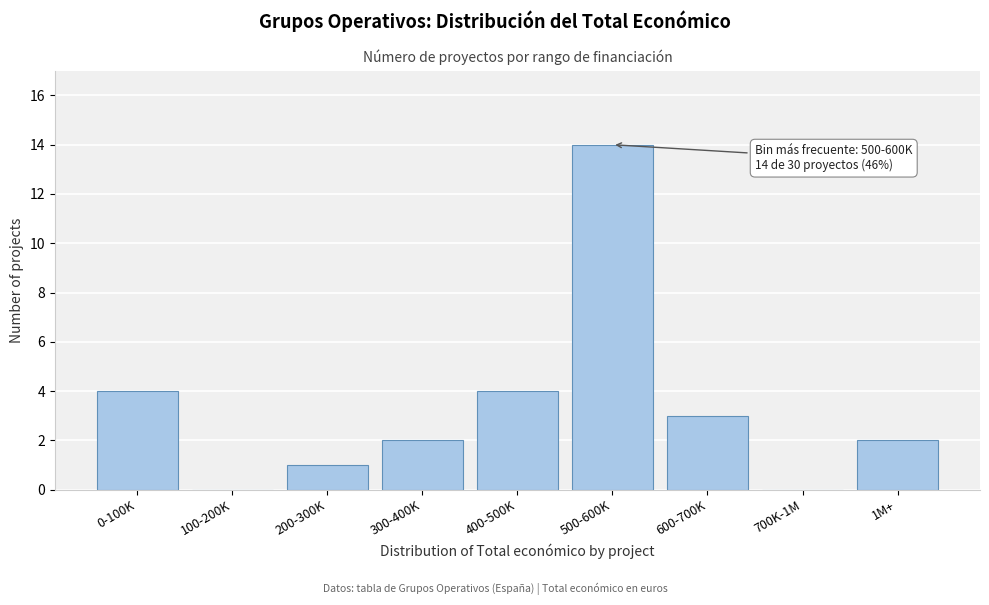

Reading left to right, extract all data points from this chart.

0-100K=4	100-200K=0	200-300K=1	300-400K=2	400-500K=4	500-600K=14	600-700K=3	700K-1M=0	1M+=2